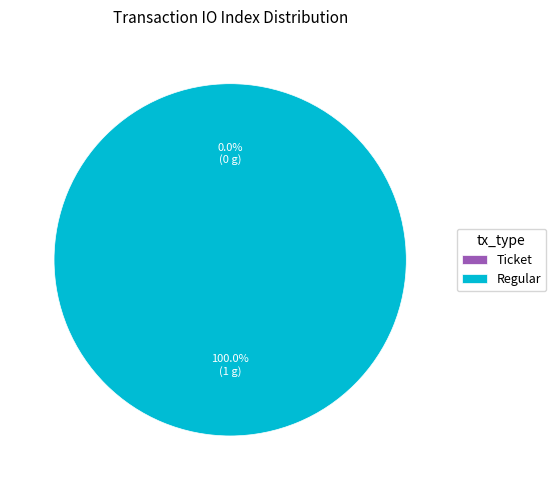

Does Ticket represent more than half of the total?

No